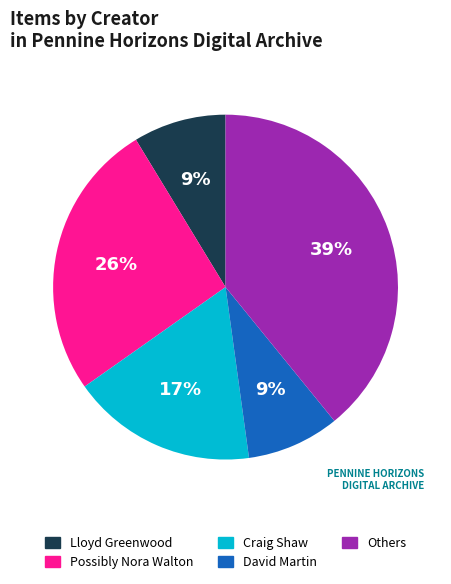

Which has a higher value, Lloyd Greenwood or Others?

Others